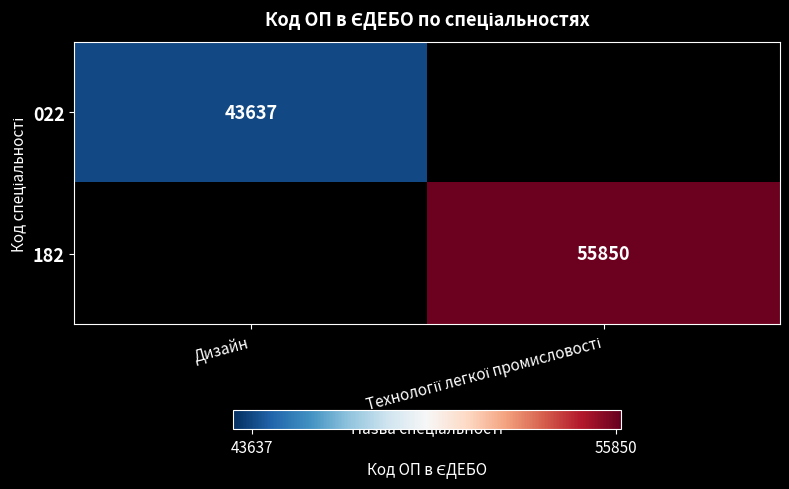

True or false: 022 has a value of 72706 at Дизайн.

False